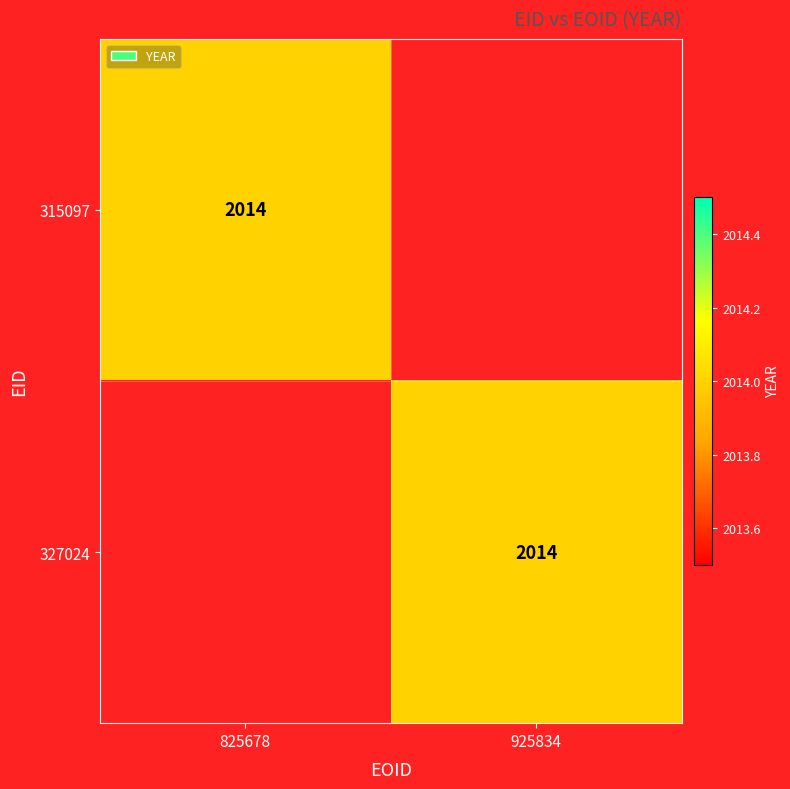

Is it true that 315097 equals 2014 at 825678?

True